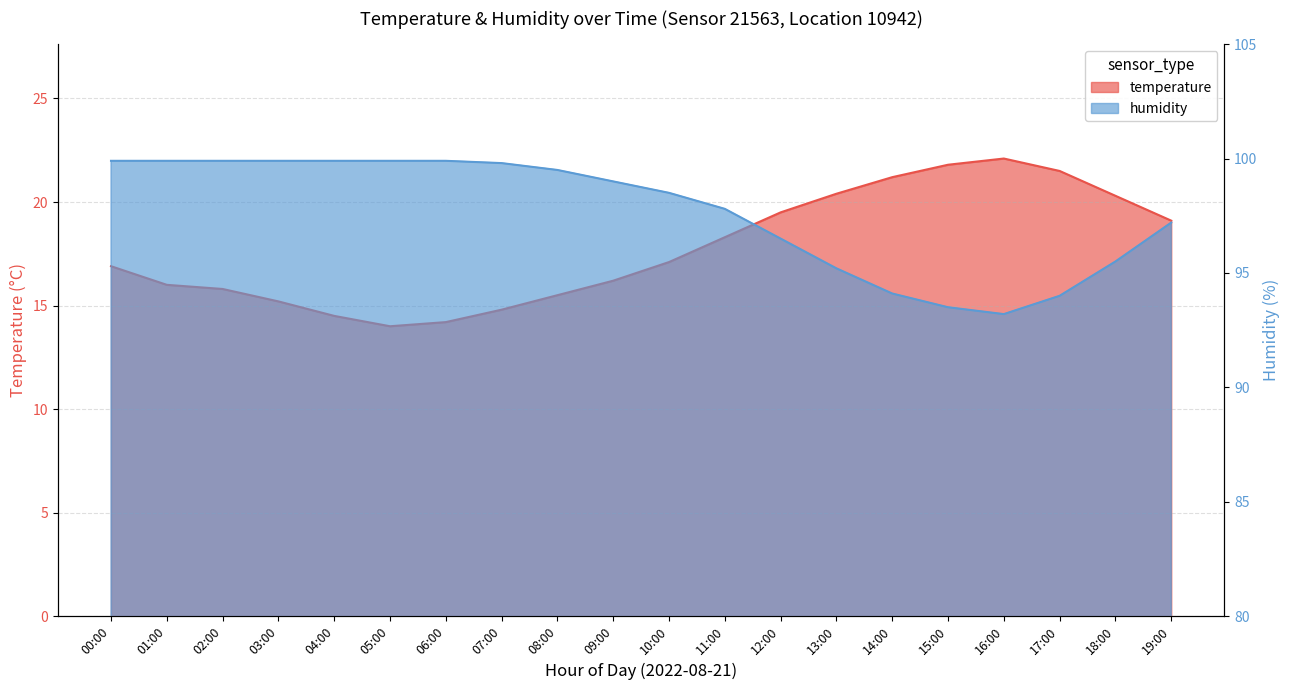

True or false: temperature has more than 1 points higher than both neighbors.

False